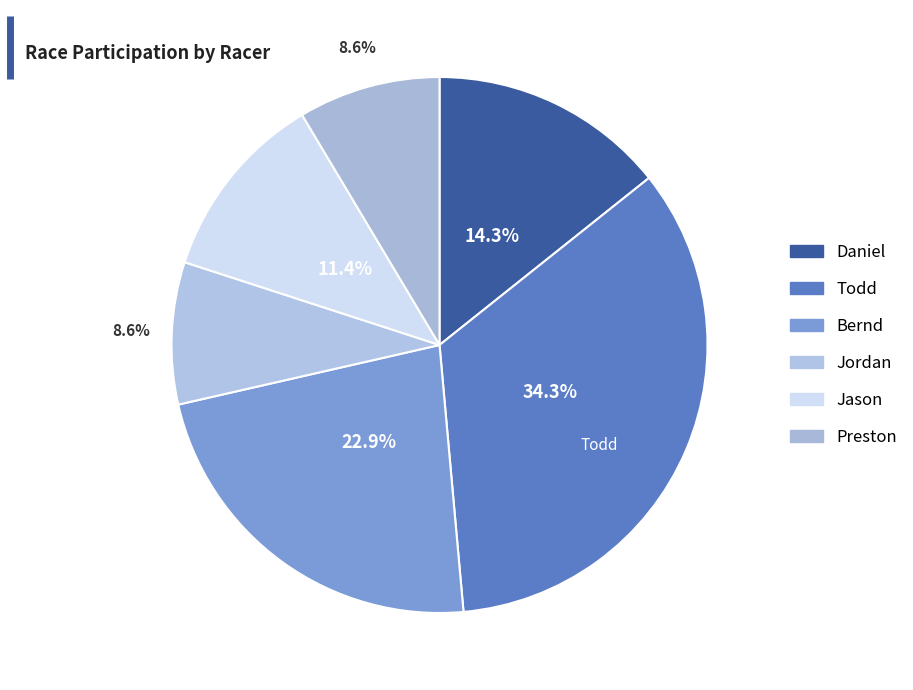

Rank the categories by value from lowest to highest.

Jordan, Preston, Jason, Daniel, Bernd, Todd